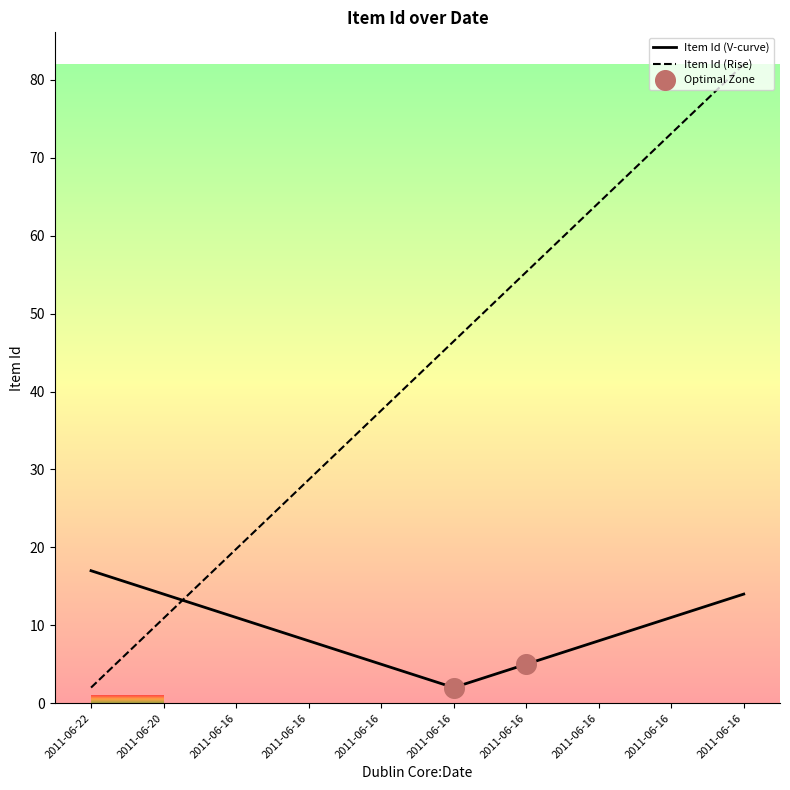

Does the chart have visible grid lines?

No